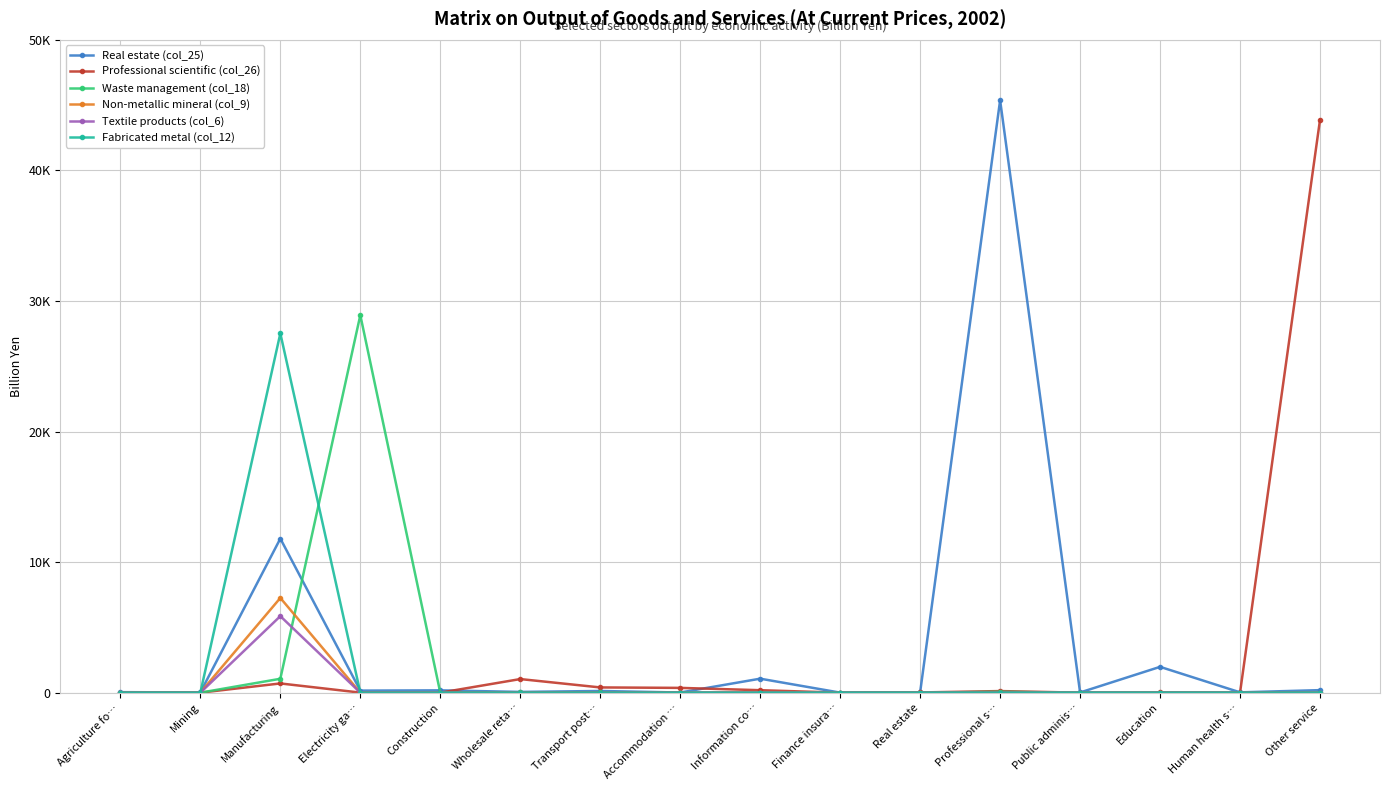

True or false: Textile products (col_6) and Fabricated metal (col_12) cross at least once.

False